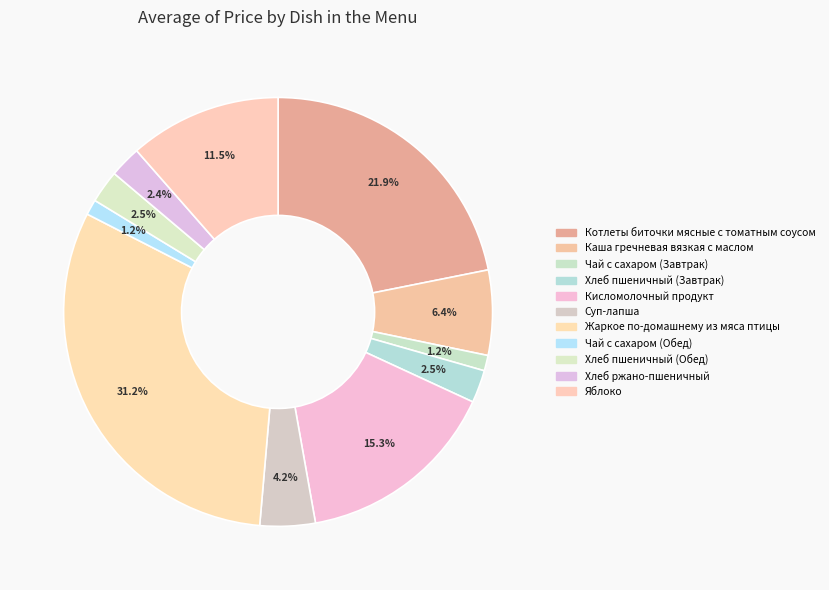

Is it true that Кисломолочный продукт is 27% of the pie?

False